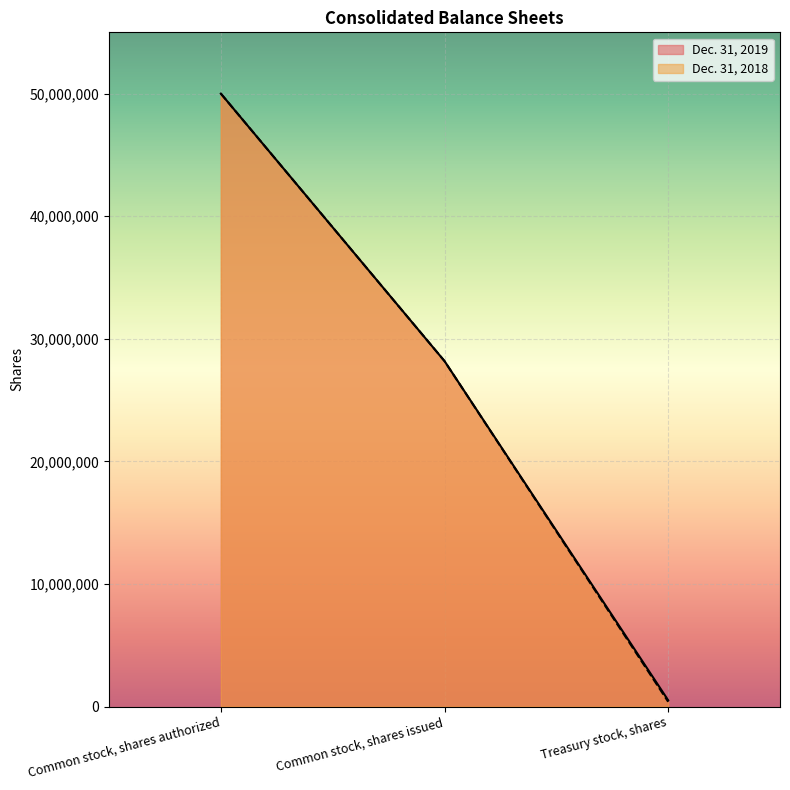

At which label does Dec. 31, 2018 first exceed 28179598?

Common stock, shares authorized